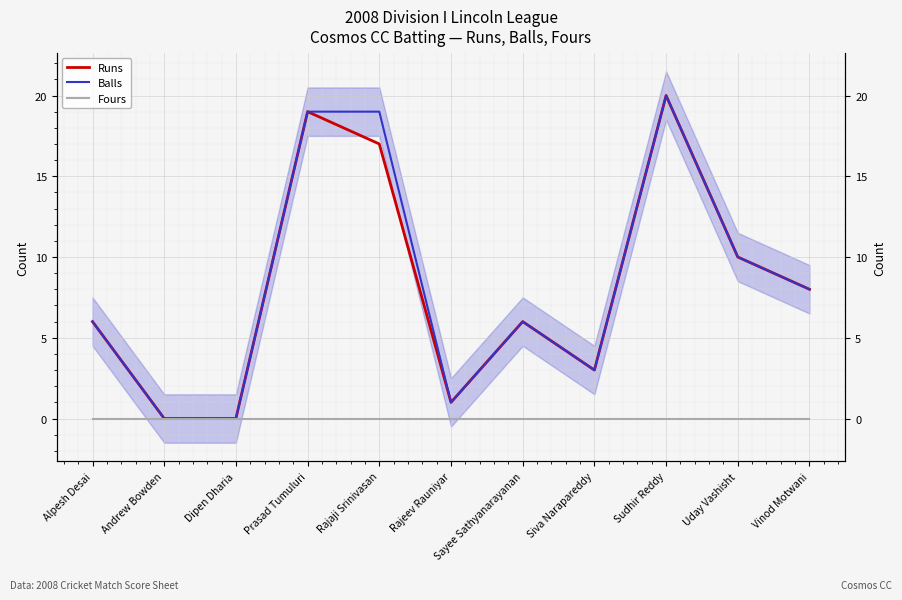

True or false: Fours and Runs intersect in this chart.

False